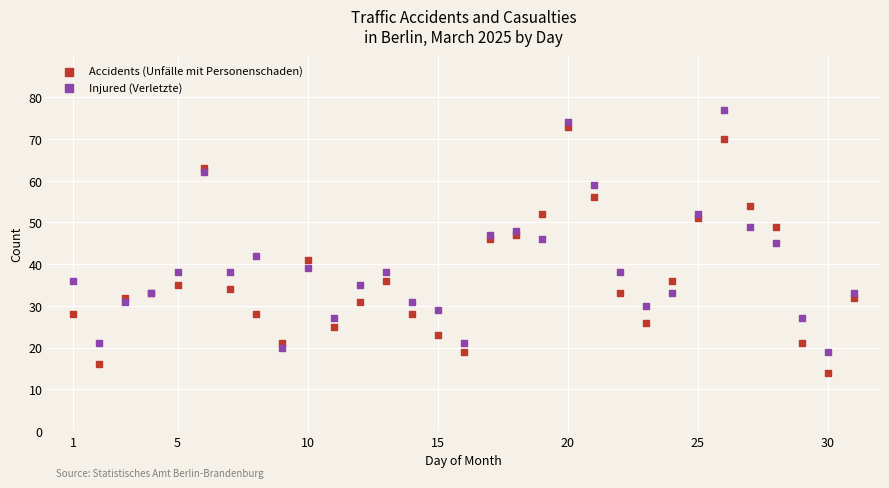

What are all the series names shown in the legend?

Accidents (Unfälle mit Personenschaden), Injured (Verletzte)